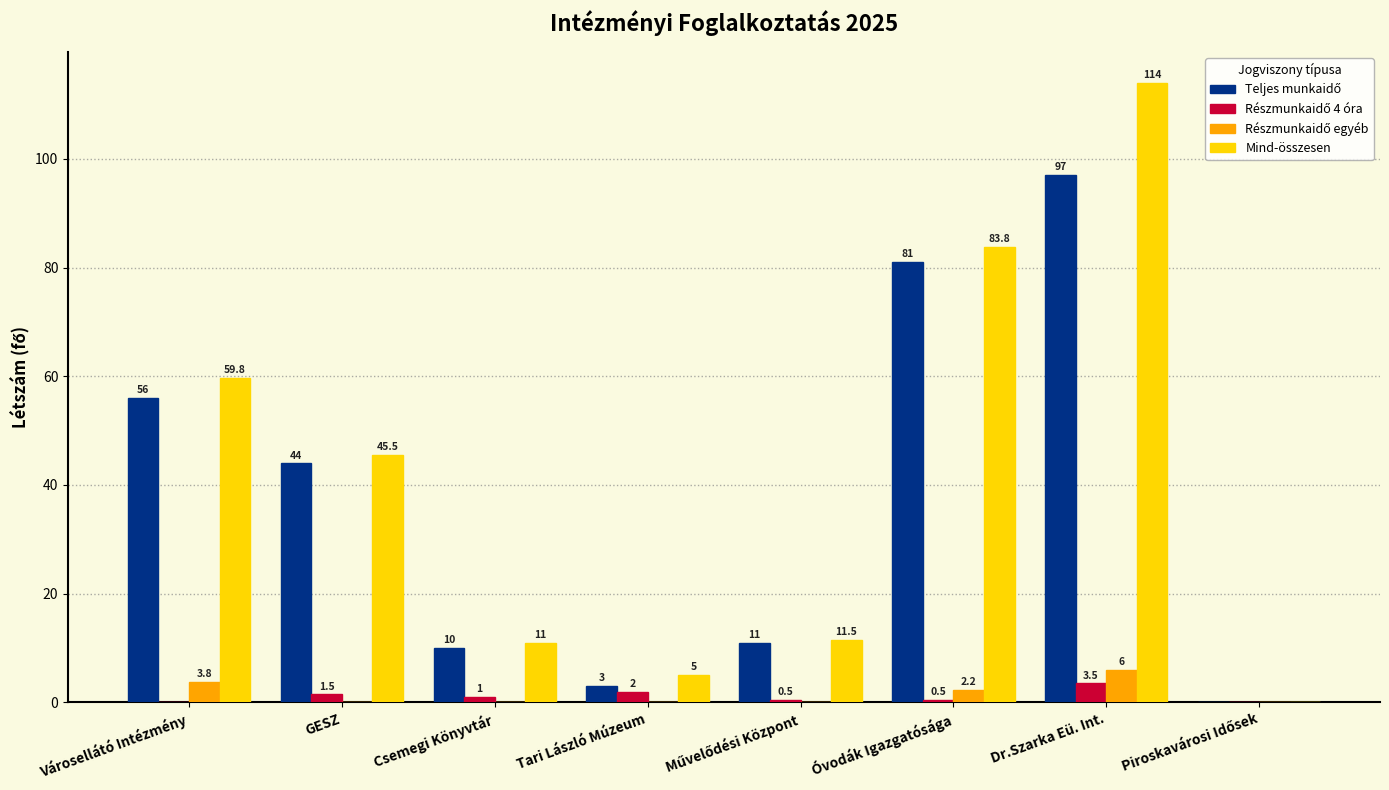

Count the number of categories in the chart.

8